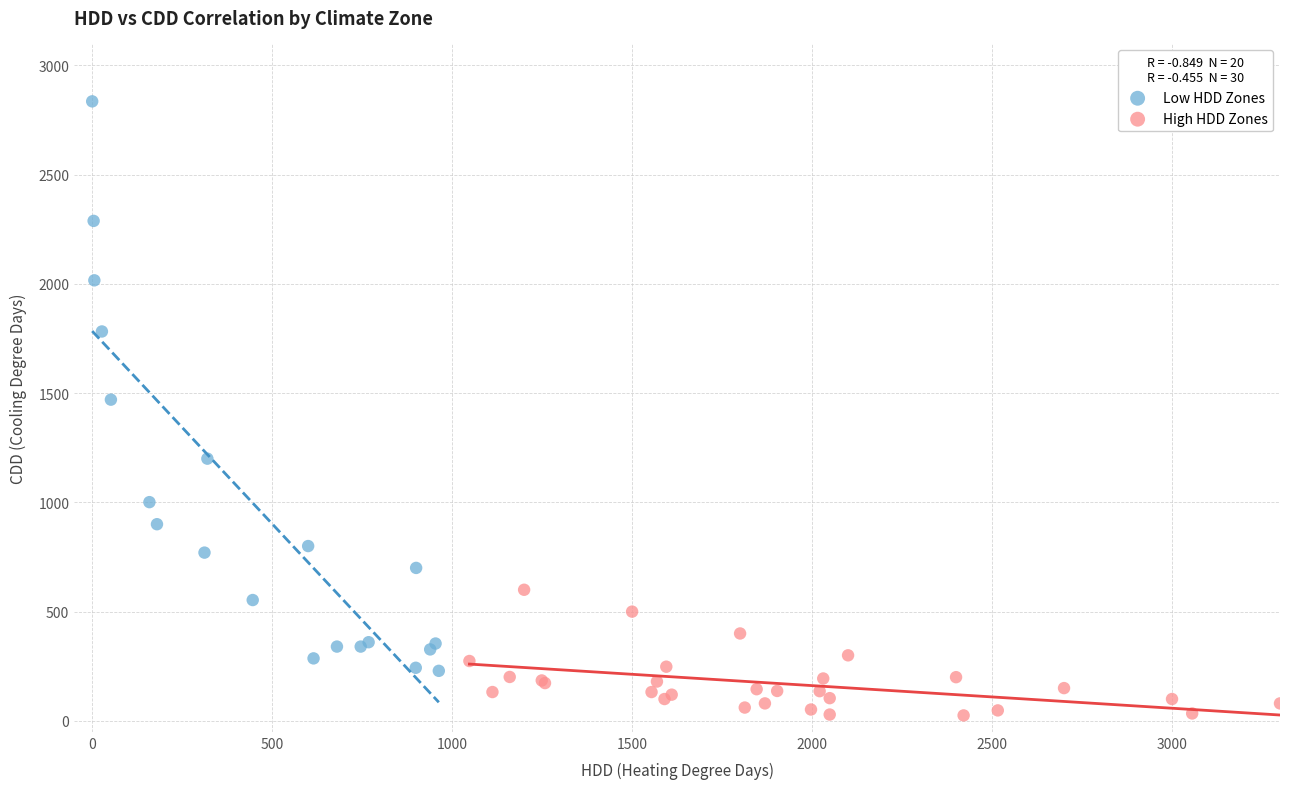

Which series contains the lowest Y value?

High HDD Zones